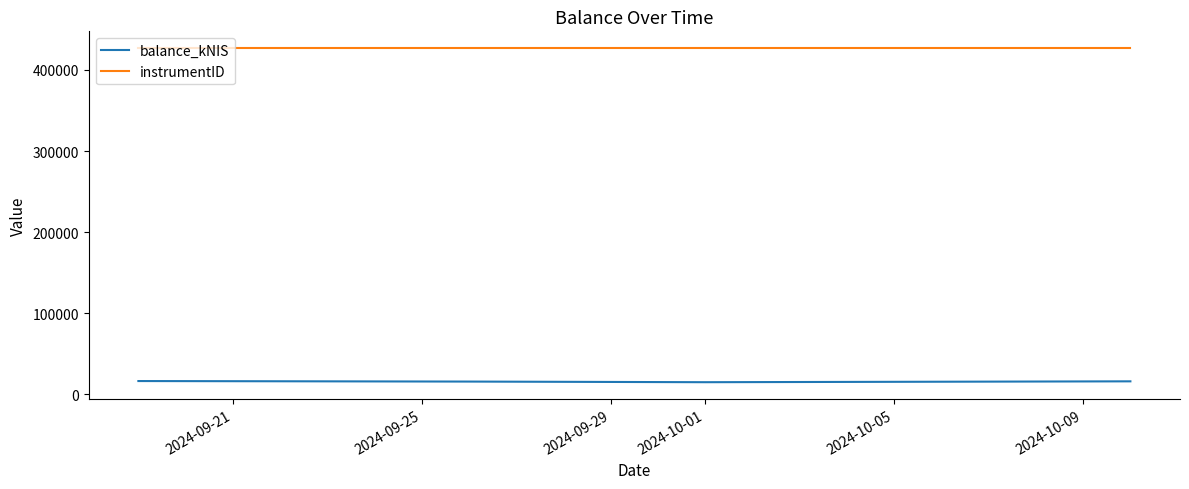

True or false: instrumentID has more than 1 interior local peaks.

False